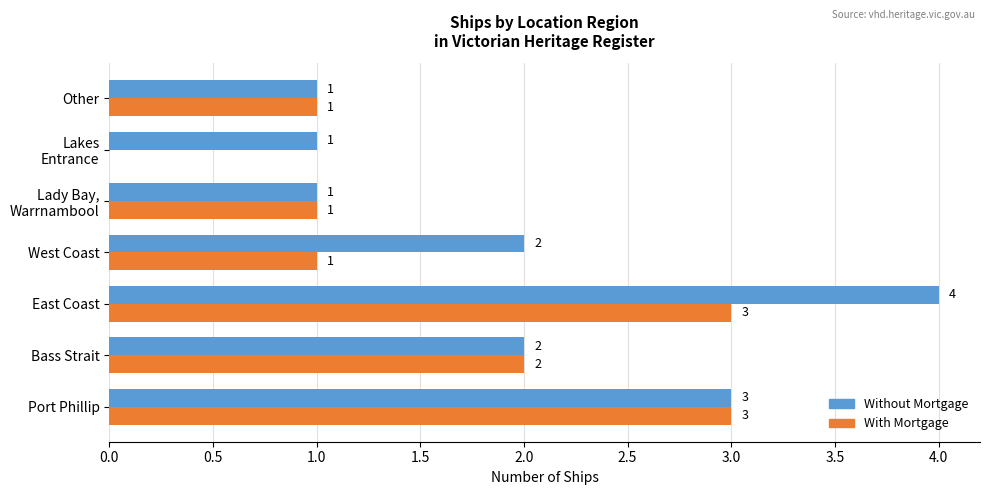

Which series has the largest total across all categories?

Without Mortgage